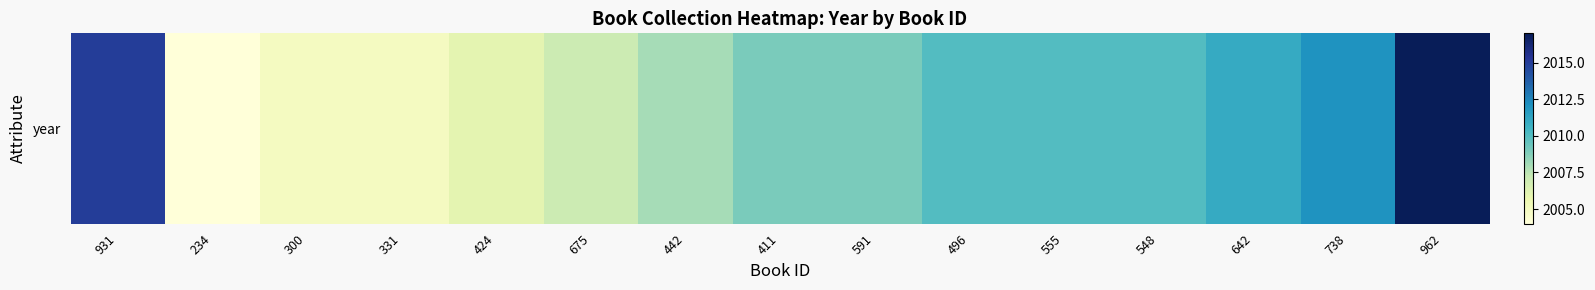

Where does the data first go above 2009?

931